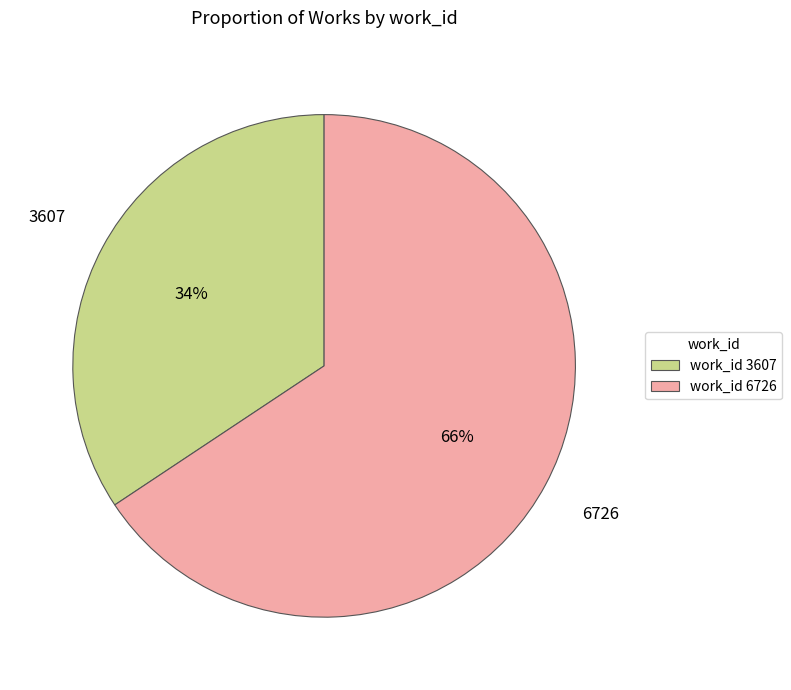

Approximately how many times larger is the value at work_id 3607 compared to work_id 6726?

0.5